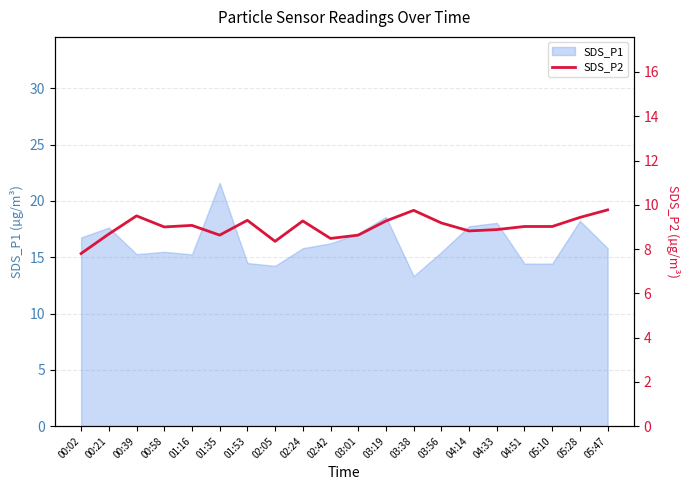

Reading left to right, what are all the values shown in this chart?

00:02=7.8	00:21=8.7	00:39=9.5	00:58=9.0	01:16=9.1	01:35=8.6	01:53=9.3	02:05=8.3	02:24=9.3	02:42=8.5	03:01=8.6	03:19=9.3	03:38=9.8	03:56=9.2	04:14=8.8	04:33=8.9	04:51=9.0	05:10=9.0	05:28=9.4	05:47=9.8